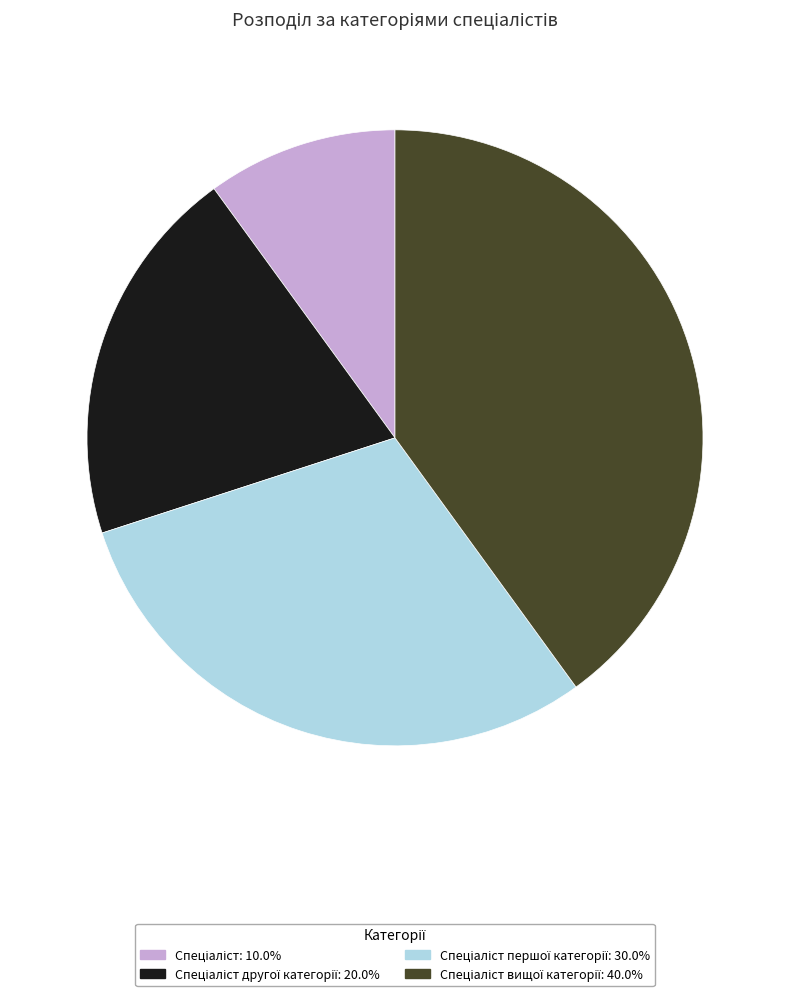

Is there a majority slice in this chart?

No